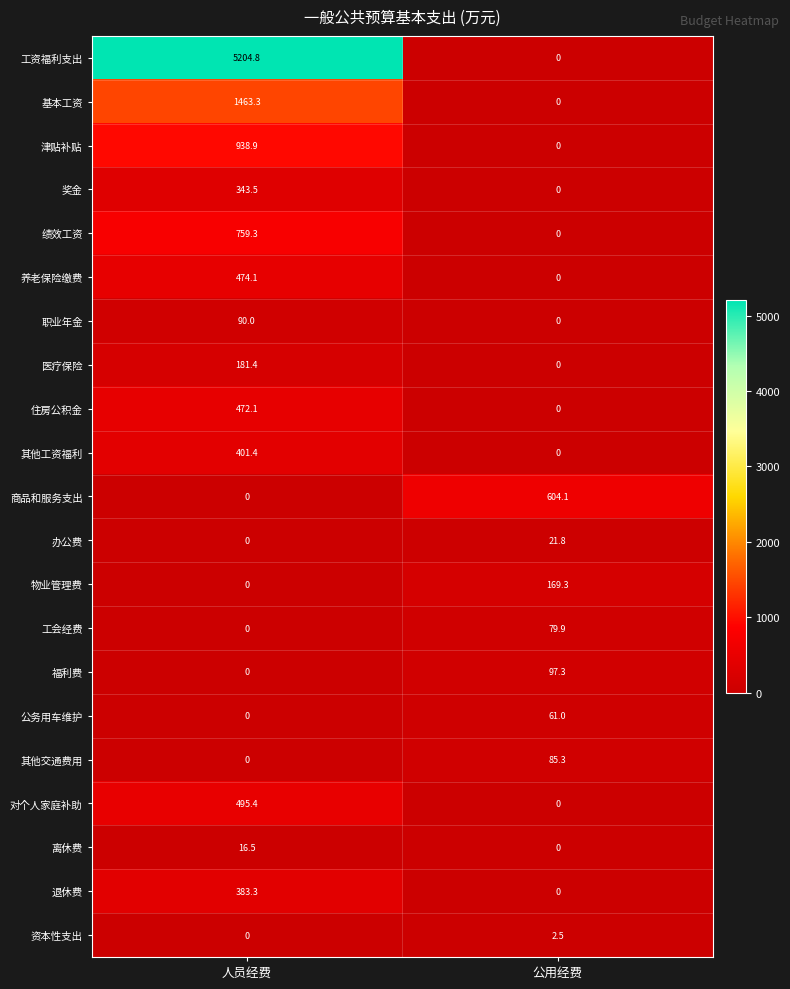

True or false: 工资福利支出 has a value of 8236.1 at 人员经费.

False